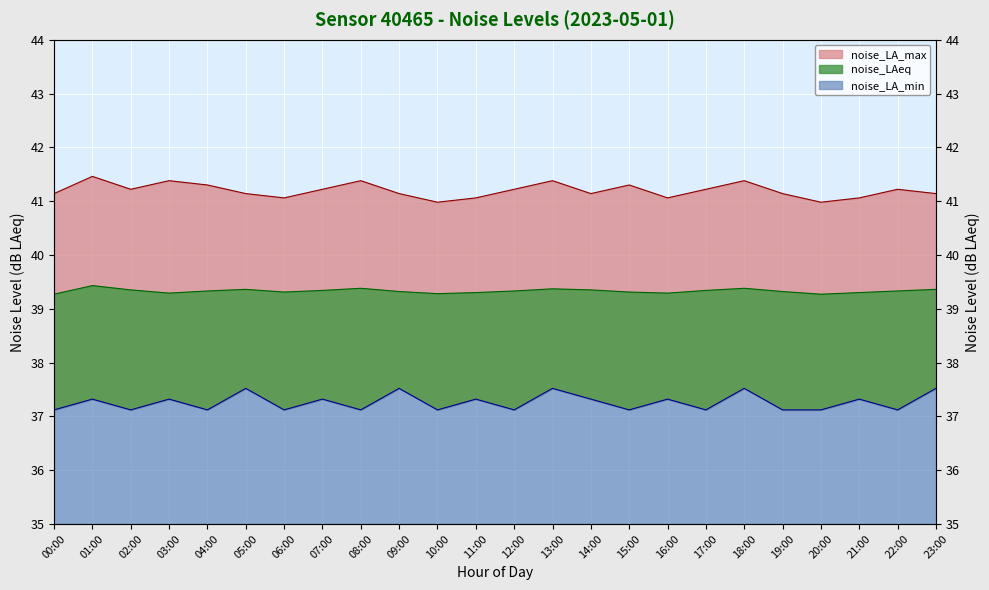

What is the smallest value displayed?

37.1